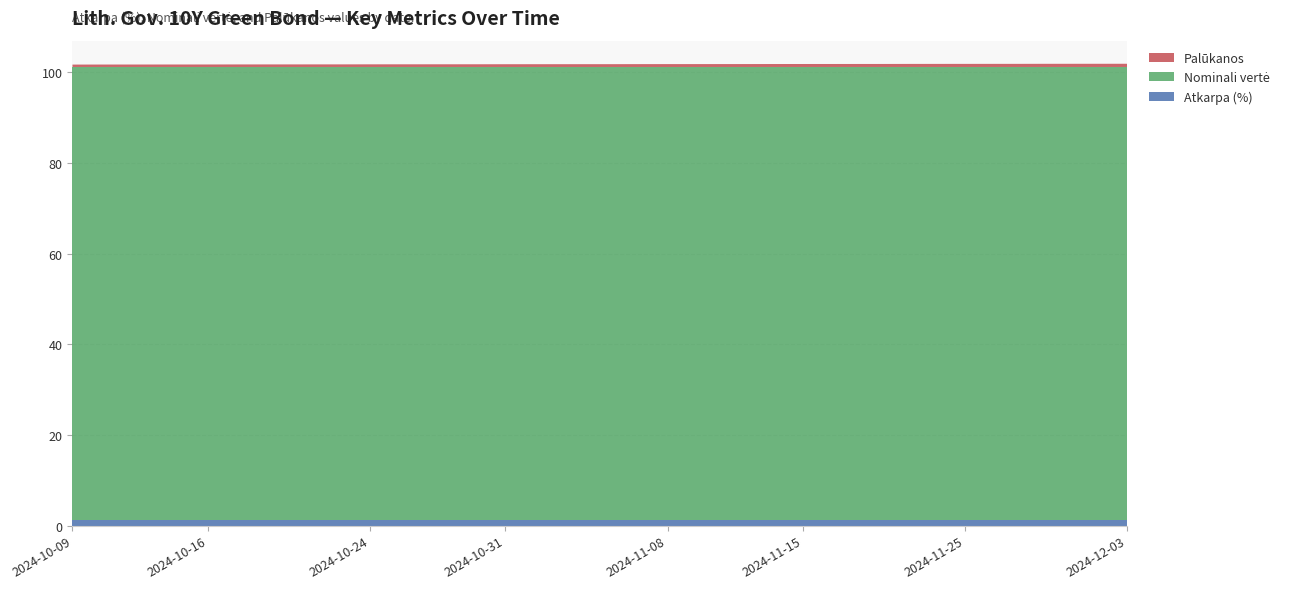

Reading right to left, list all the values displayed in this chart.

Atkarpa (%): 2024-12-03=1.2	2024-12-02=1.2	2024-11-29=1.2	2024-11-28=1.2	2024-11-27=1.2	2024-11-26=1.2	2024-11-25=1.2	2024-11-22=1.2	2024-11-21=1.2	2024-11-20=1.2	2024-11-19=1.2	2024-11-18=1.2	2024-11-15=1.2	2024-11-14=1.2	2024-11-13=1.2	2024-11-12=1.2	2024-11-11=1.2	2024-11-08=1.2	2024-11-07=1.2	2024-11-06=1.2	2024-11-05=1.2	2024-11-04=1.2	2024-11-01=1.2	2024-10-31=1.2	2024-10-30=1.2	2024-10-29=1.2	2024-10-28=1.2	2024-10-25=1.2	2024-10-24=1.2	2024-10-23=1.2	2024-10-22=1.2	2024-10-21=1.2	2024-10-18=1.2	2024-10-17=1.2	2024-10-16=1.2	2024-10-15=1.2	2024-10-14=1.2	2024-10-11=1.2	2024-10-10=1.2	2024-10-09=1.2
Nominali vertė: 2024-12-03=100.0	2024-12-02=100.0	2024-11-29=100.0	2024-11-28=100.0	2024-11-27=100.0	2024-11-26=100.0	2024-11-25=100.0	2024-11-22=100.0	2024-11-21=100.0	2024-11-20=100.0	2024-11-19=100.0	2024-11-18=100.0	2024-11-15=100.0	2024-11-14=100.0	2024-11-13=100.0	2024-11-12=100.0	2024-11-11=100.0	2024-11-08=100.0	2024-11-07=100.0	2024-11-06=100.0	2024-11-05=100.0	2024-11-04=100.0	2024-11-01=100.0	2024-10-31=100.0	2024-10-30=100.0	2024-10-29=100.0	2024-10-28=100.0	2024-10-25=100.0	2024-10-24=100.0	2024-10-23=100.0	2024-10-22=100.0	2024-10-21=100.0	2024-10-18=100.0	2024-10-17=100.0	2024-10-16=100.0	2024-10-15=100.0	2024-10-14=100.0	2024-10-11=100.0	2024-10-10=100.0	2024-10-09=100.0
Palūkanos: 2024-12-03=0.7	2024-12-02=0.7	2024-11-29=0.7	2024-11-28=0.7	2024-11-27=0.7	2024-11-26=0.7	2024-11-25=0.7	2024-11-22=0.7	2024-11-21=0.7	2024-11-20=0.7	2024-11-19=0.7	2024-11-18=0.7	2024-11-15=0.7	2024-11-14=0.7	2024-11-13=0.6	2024-11-12=0.6	2024-11-11=0.6	2024-11-08=0.6	2024-11-07=0.6	2024-11-06=0.6	2024-11-05=0.6	2024-11-04=0.6	2024-11-01=0.6	2024-10-31=0.6	2024-10-30=0.6	2024-10-29=0.6	2024-10-28=0.6	2024-10-25=0.6	2024-10-24=0.6	2024-10-23=0.6	2024-10-22=0.6	2024-10-21=0.6	2024-10-18=0.6	2024-10-17=0.6	2024-10-16=0.6	2024-10-15=0.5	2024-10-14=0.5	2024-10-11=0.5	2024-10-10=0.5	2024-10-09=0.5